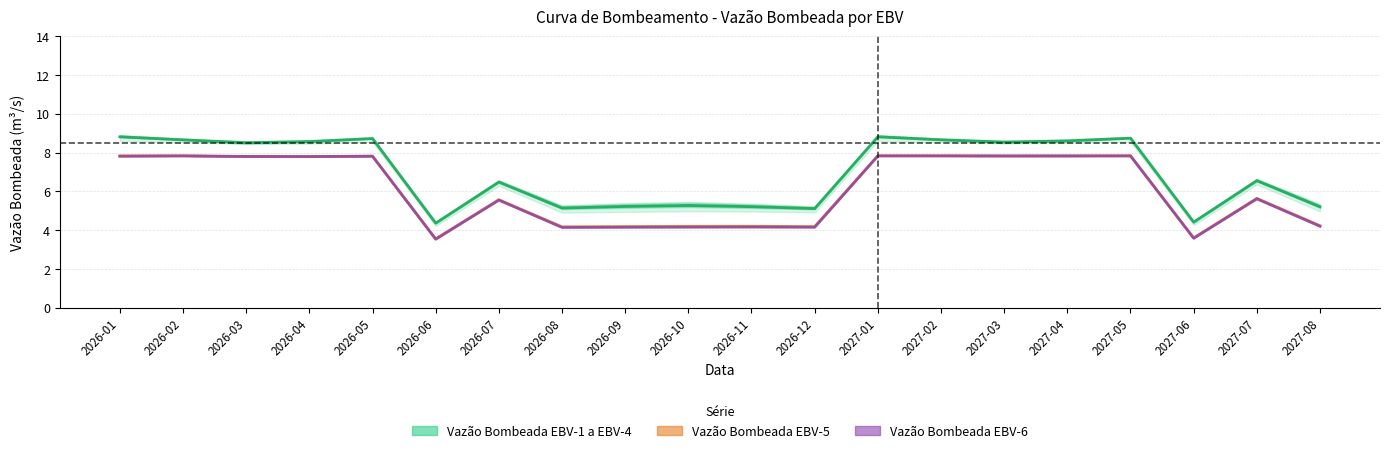

How many values in the Vazão Bombeada EBV-6 series are below 7?

10